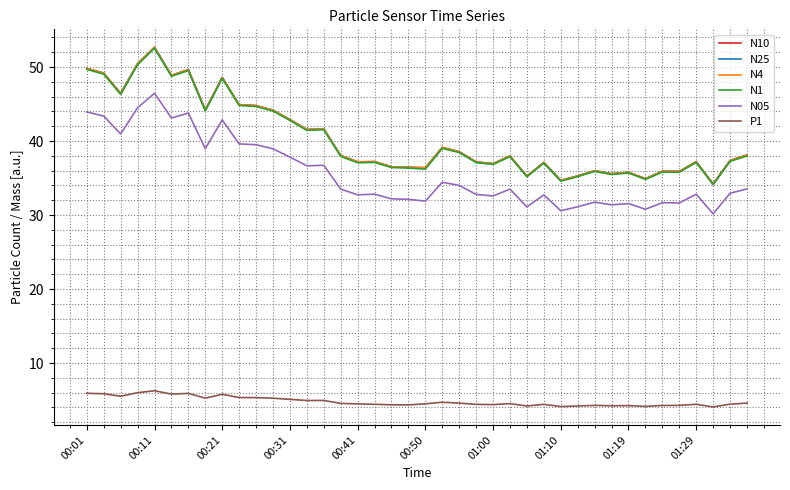

What is the maximum value shown in the chart?

52.7